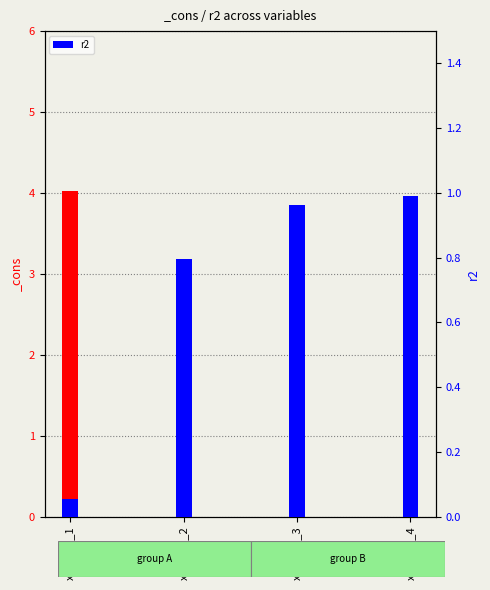

What is the sum of all values?

2.8